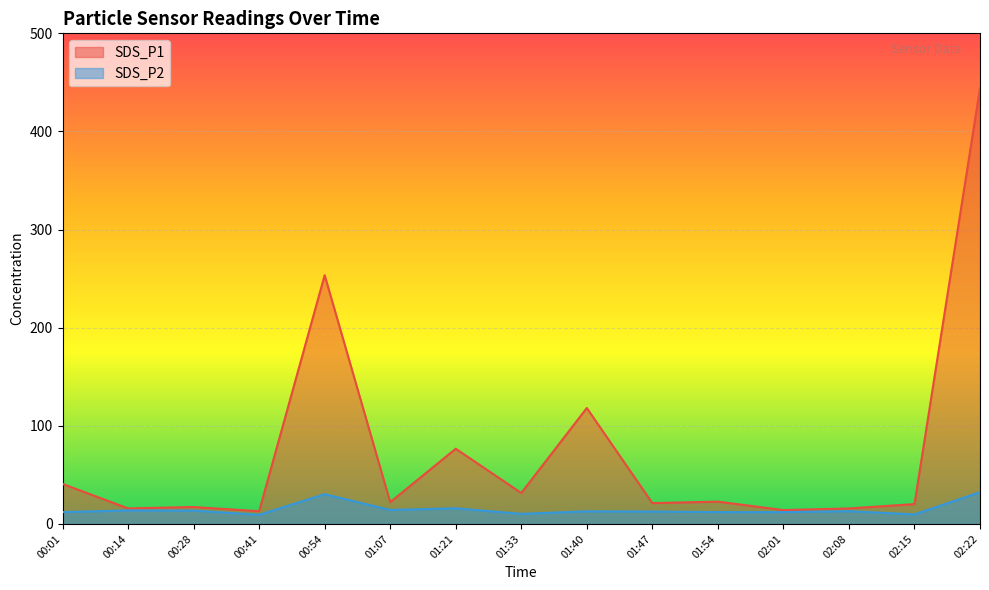

What is the value of the SDS_P1 point at the 13th from the left?

15.7